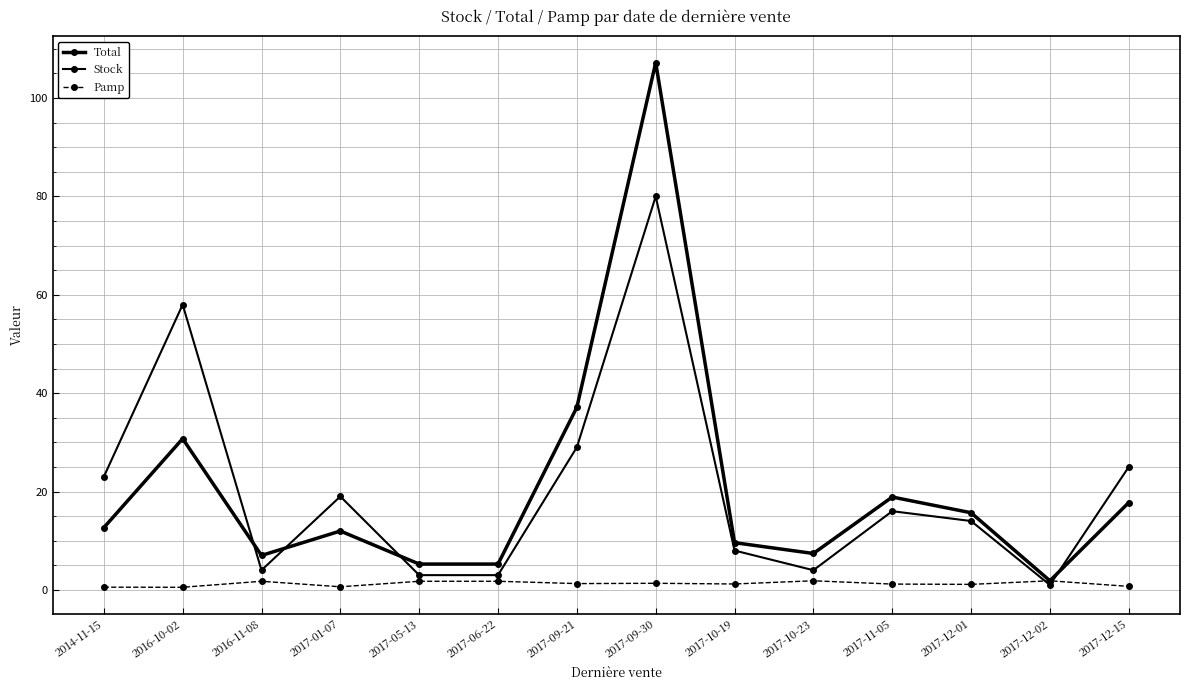

At which category is the sum across all series the highest?

2017-09-30